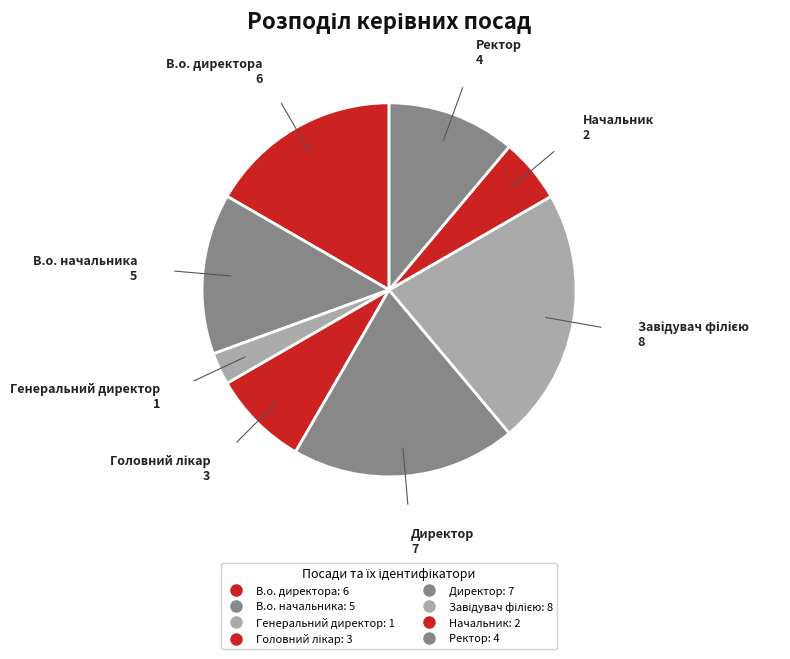

What is the largest slice in the pie chart?

Завідувач філією